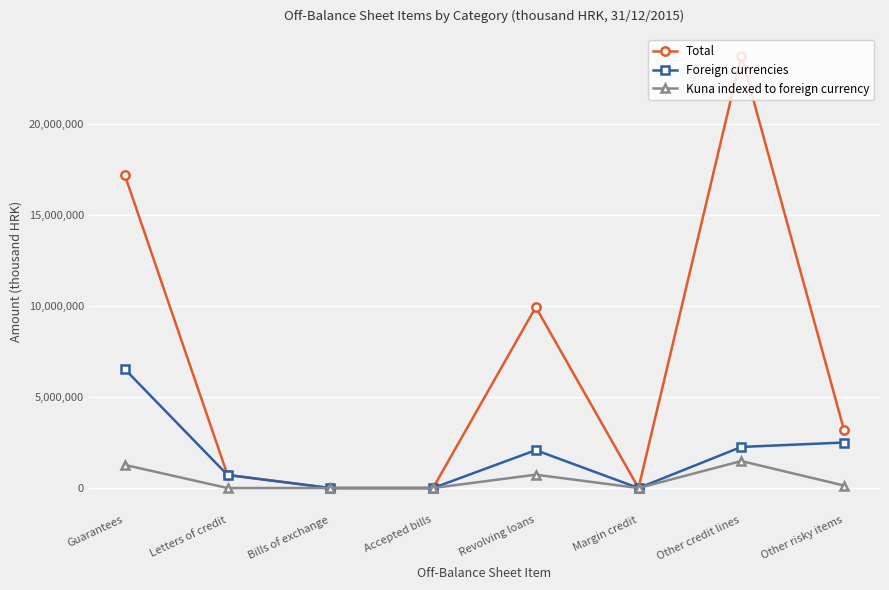

Is it true that Foreign currencies equals 2503883 at Other risky items?

True